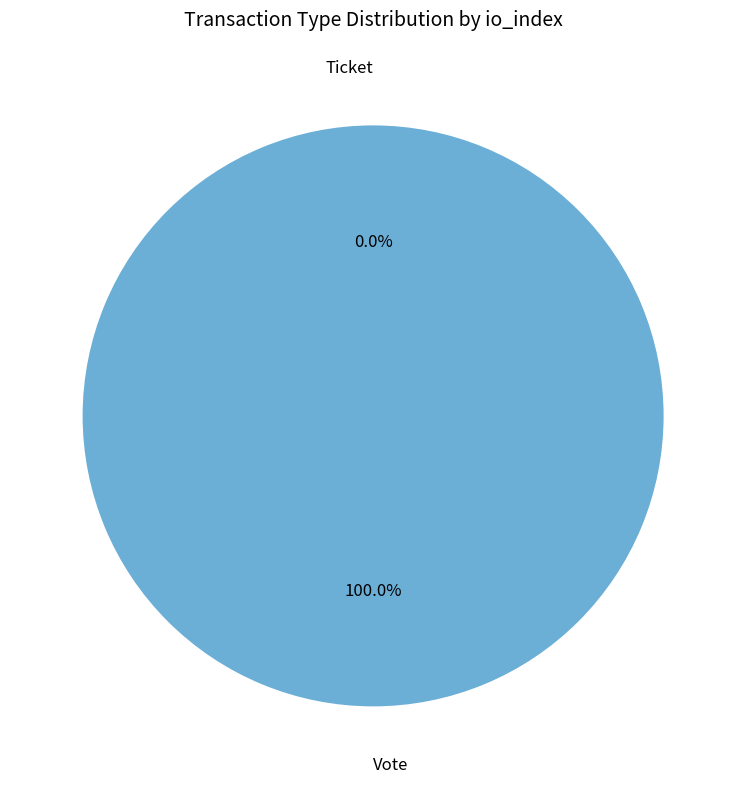

How many slices are in this pie chart?

2